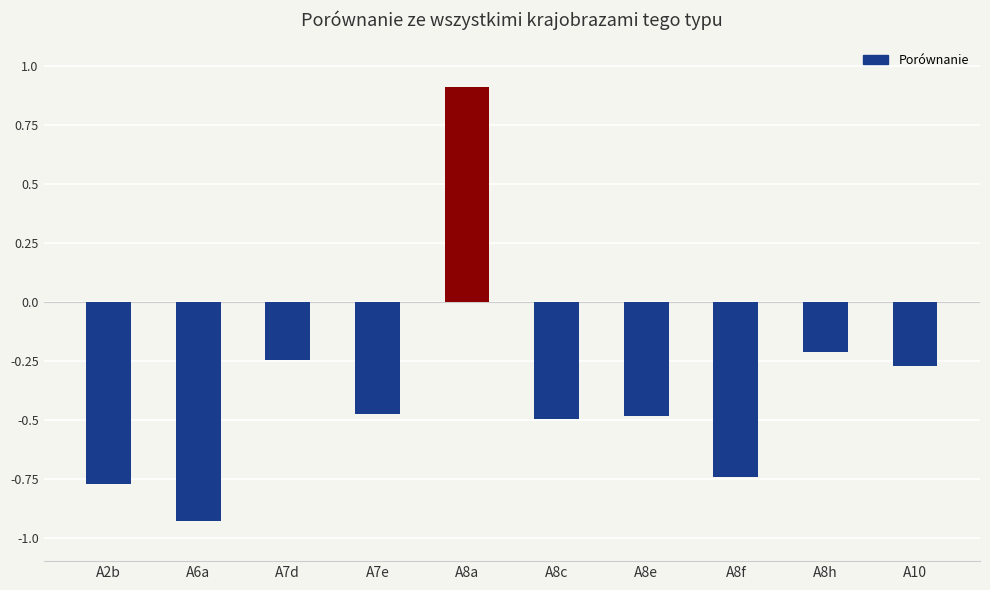

Which label corresponds to the largest value in the chart?

A8a